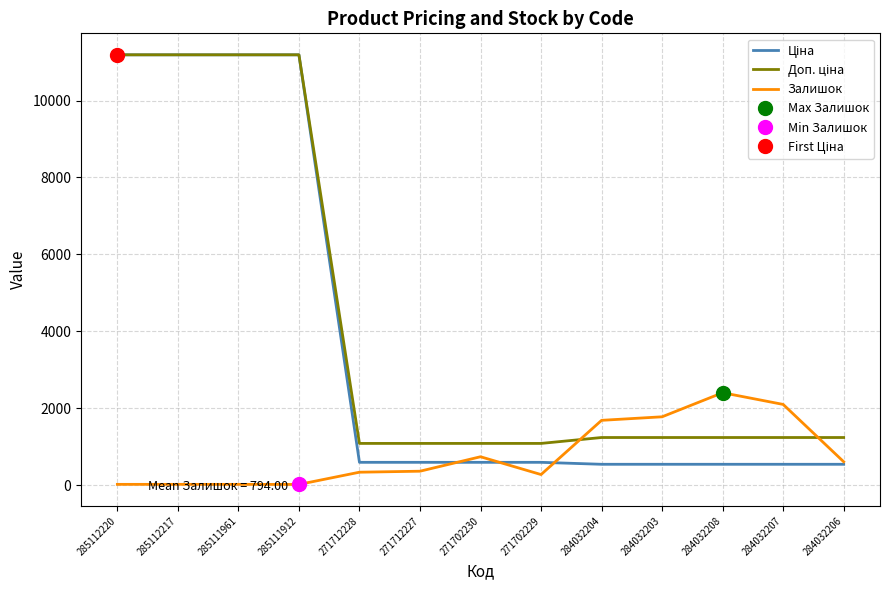

What is the approximate value of Доп. ціна at 285111961?

11188.2